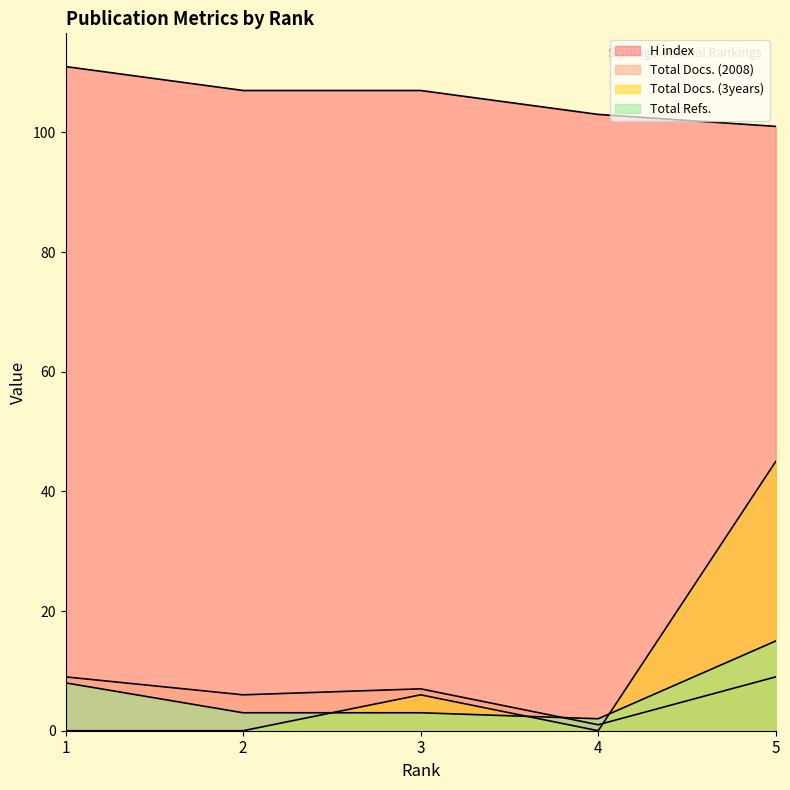

How many data points in Total Docs. (2008) are less than 7?

2